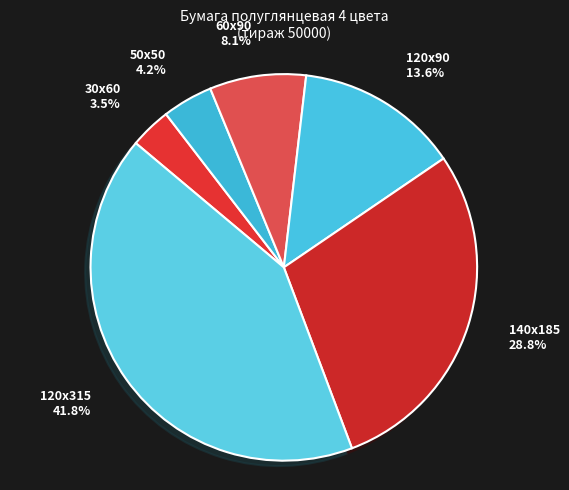

Is there any slice that represents more than half of the pie?

No